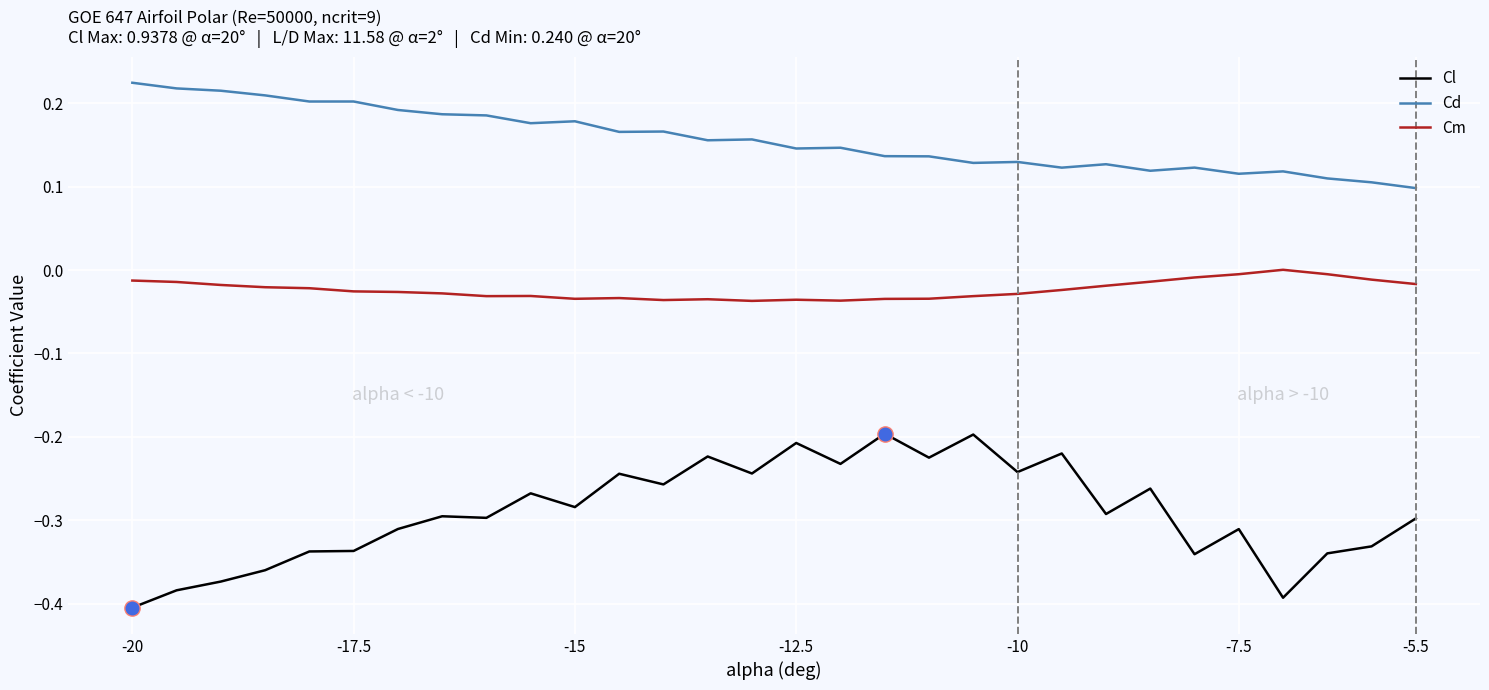

True or false: Cd and Cm cross at least once.

False